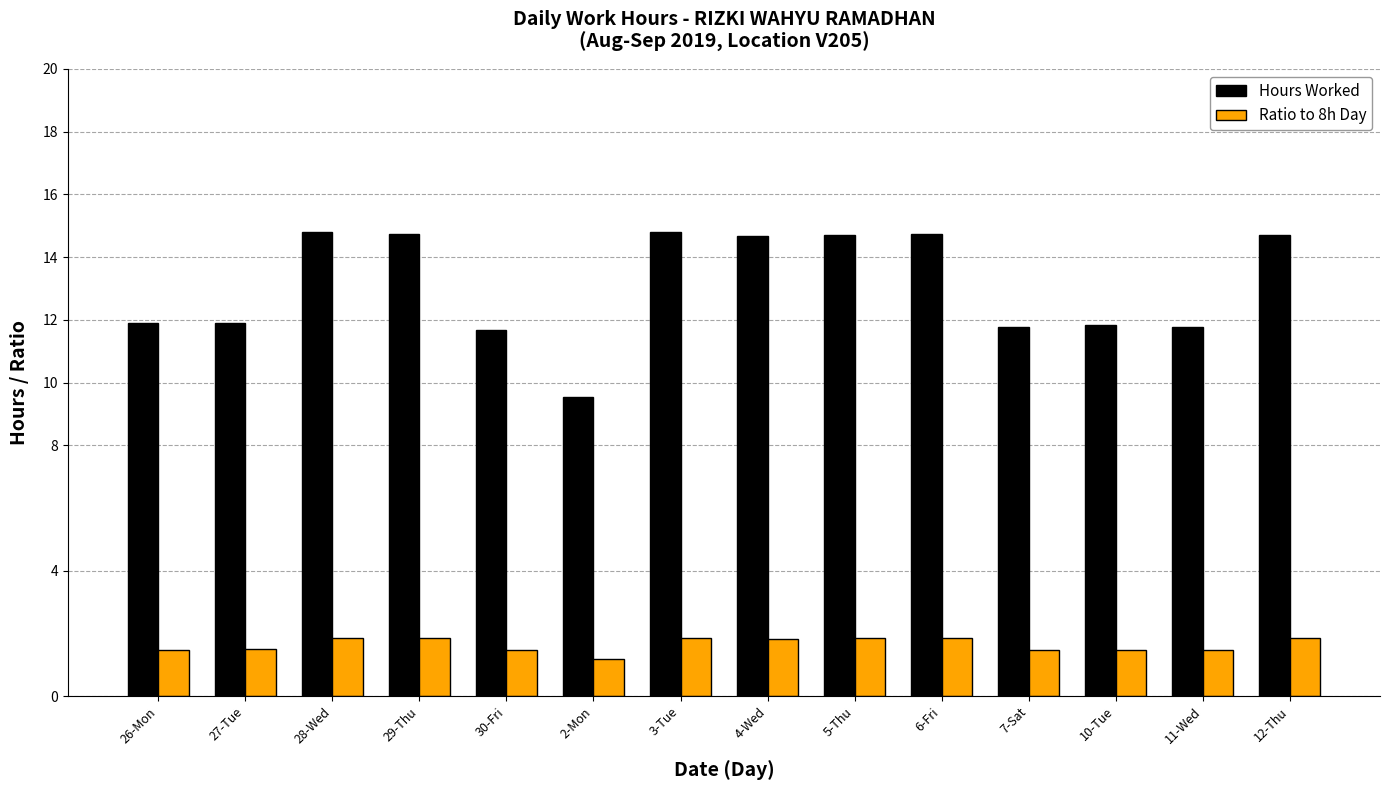

Which series has the widest spread of values?

Hours Worked